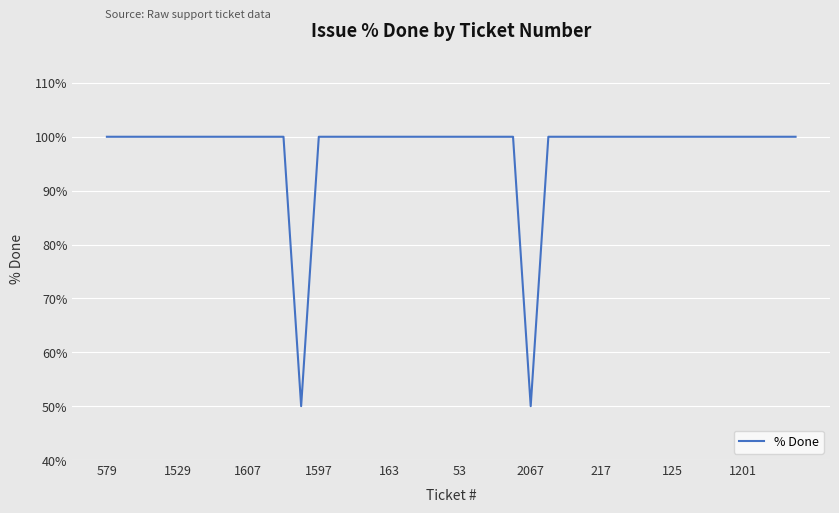

How many lines are shown in the chart?

1